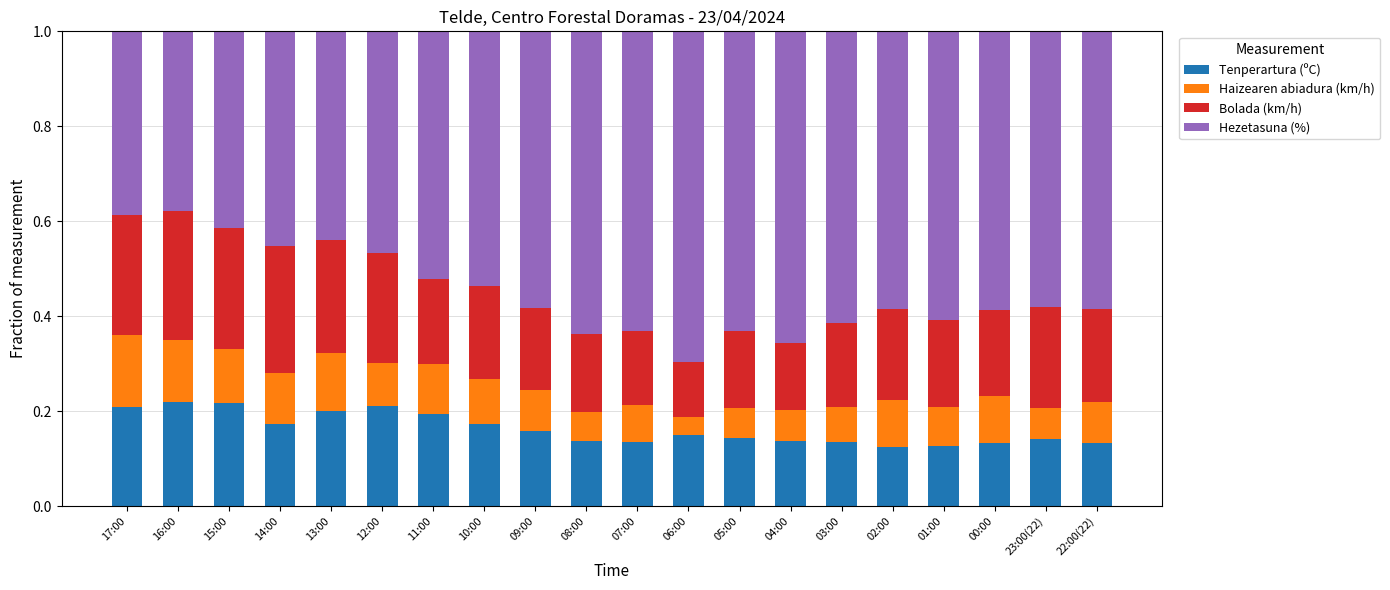

What are all the series names shown in the legend?

Tenperartura (ºC), Haizearen abiadura (km/h), Bolada (km/h), Hezetasuna (%)